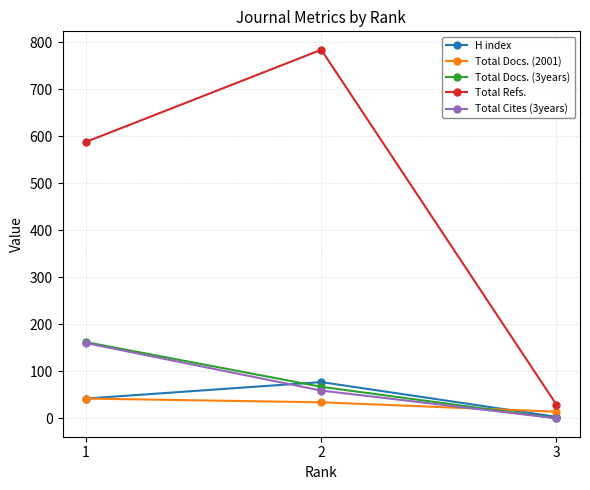

Rank the categories by H index value from highest to lowest.

2, 1, 3